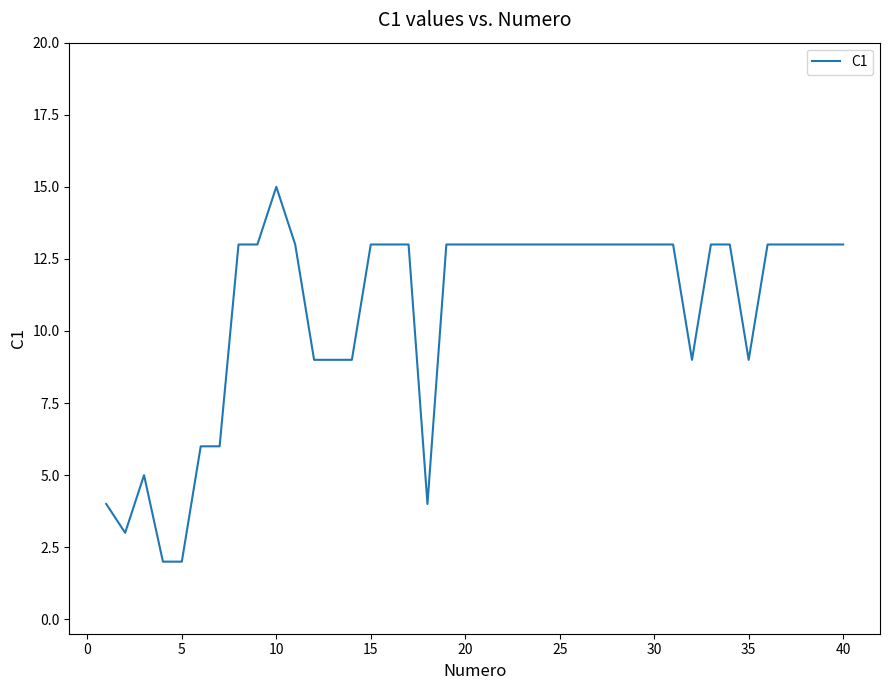

What is the difference between the maximum and minimum values?

13